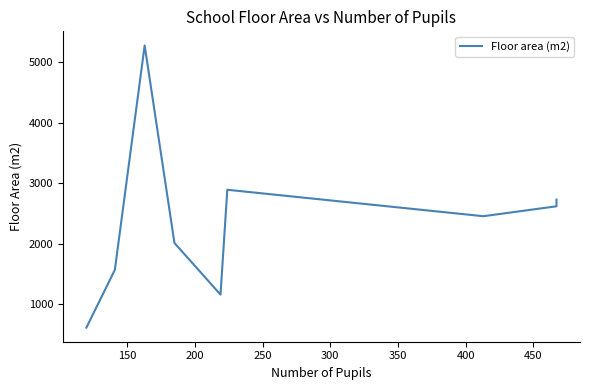

What is the maximum value shown in the chart?

5274.0